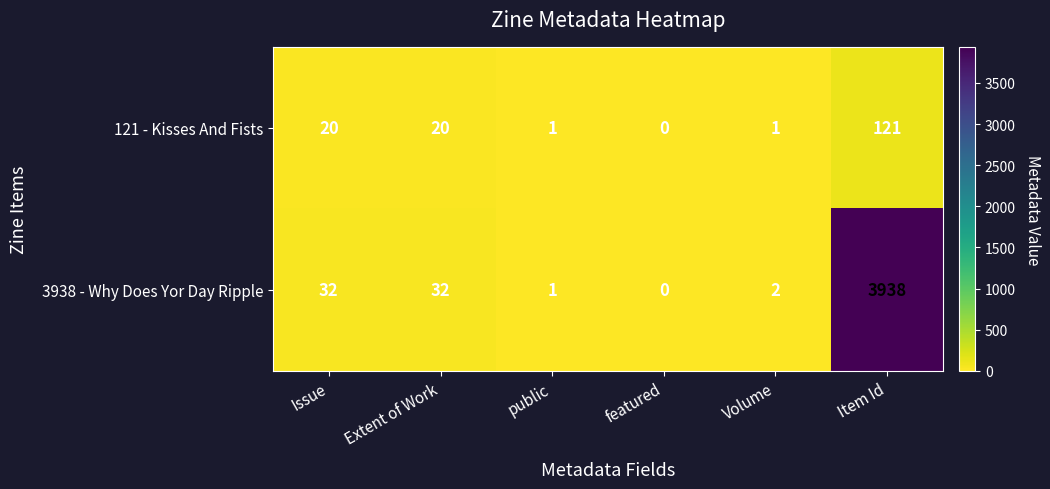

What is the spread (max minus min) of values at Item Id?

3817